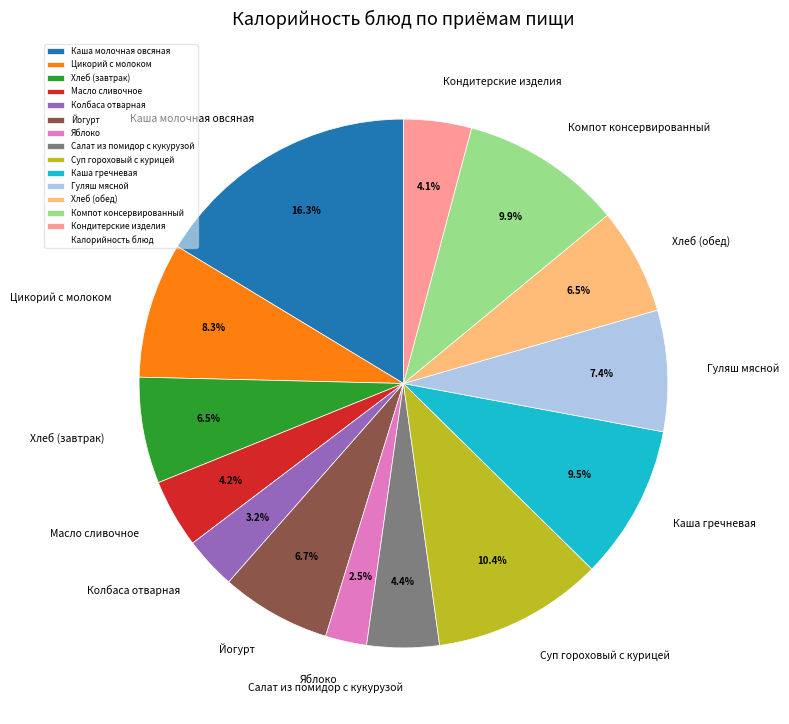

Which category has the smallest portion of the pie?

Яблоко